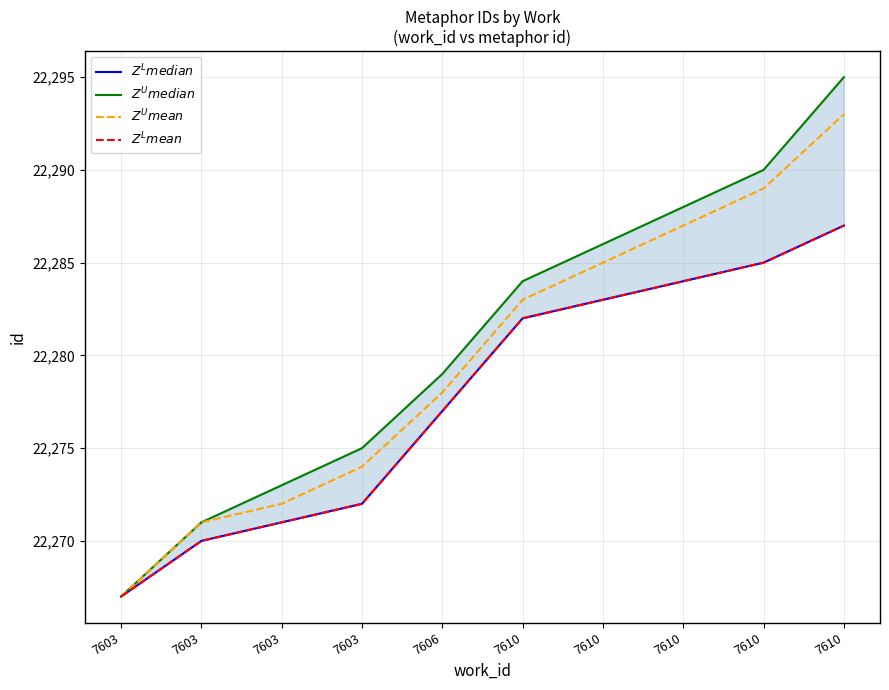

Read the $Z^L median$ value at 7610.

22283